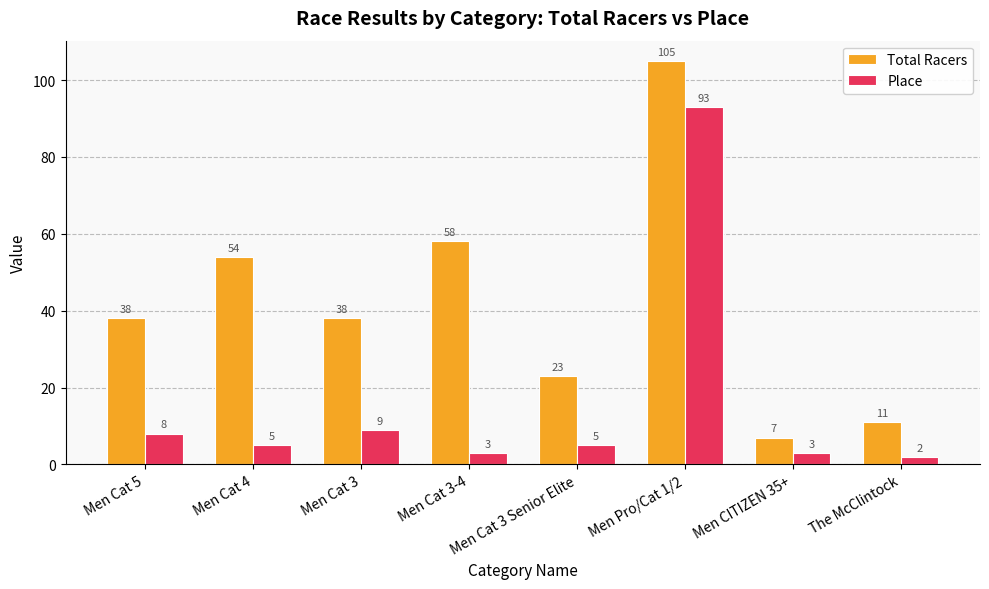

What is the sum of the Place values at Men Cat 3-4 and Men CITIZEN 35+?

6